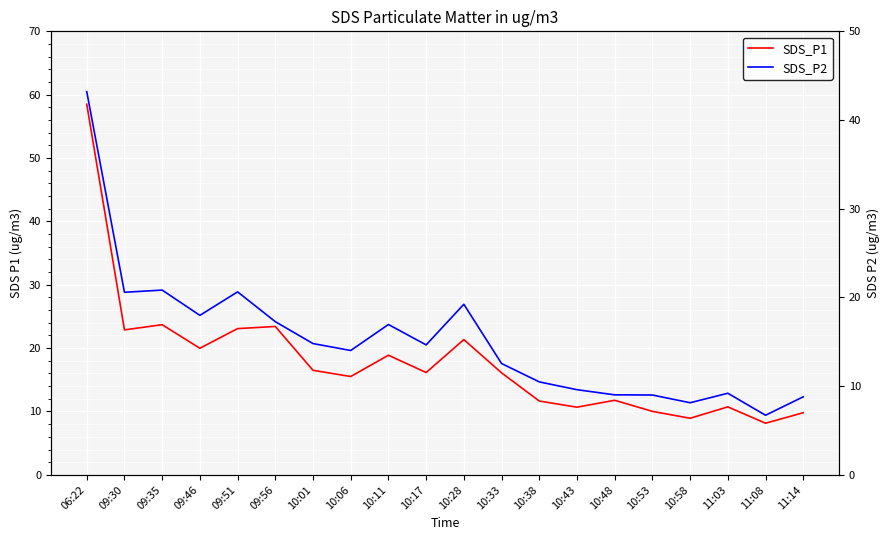

How many lines are shown in the chart?

2